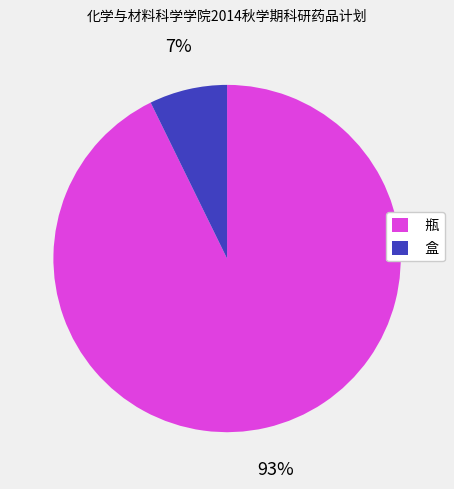

Which slice is the smallest?

盒